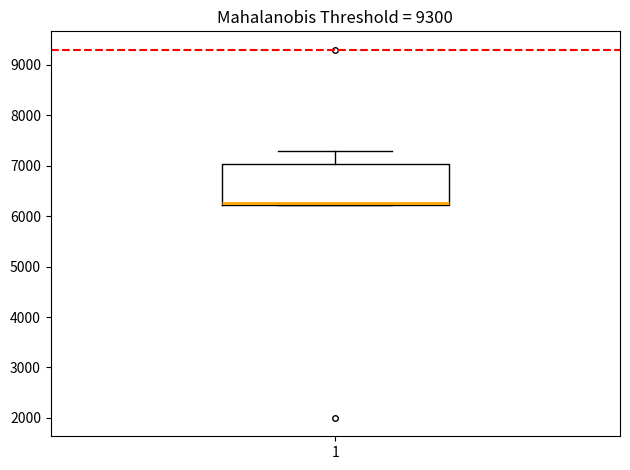

Read this box plot against the y-axis: the position of the median line, the range covered by the box, and the ends of both whiskers. The values are not printed on the chart, so give them approximately, as read against the axis.

median 6300, box 6200 to 7000, whiskers 6200 to 7300